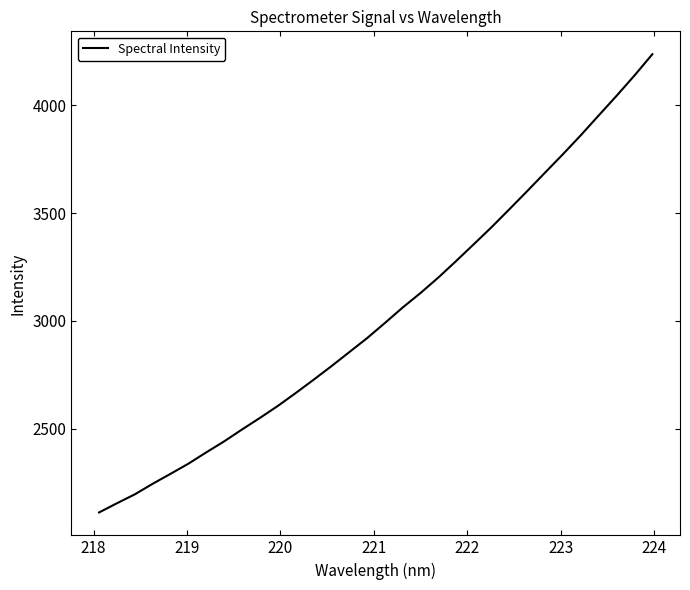

What is the smallest value displayed?

2112.4